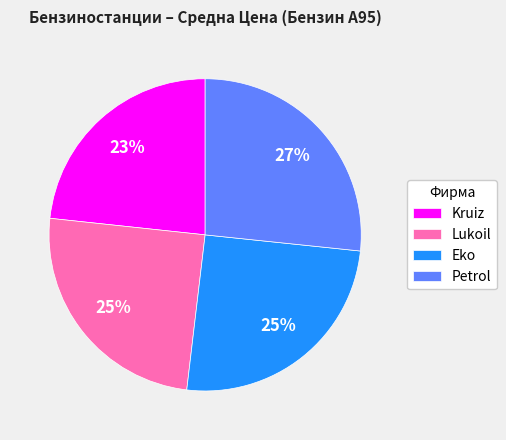

Which category has the smallest portion of the pie?

Kruiz